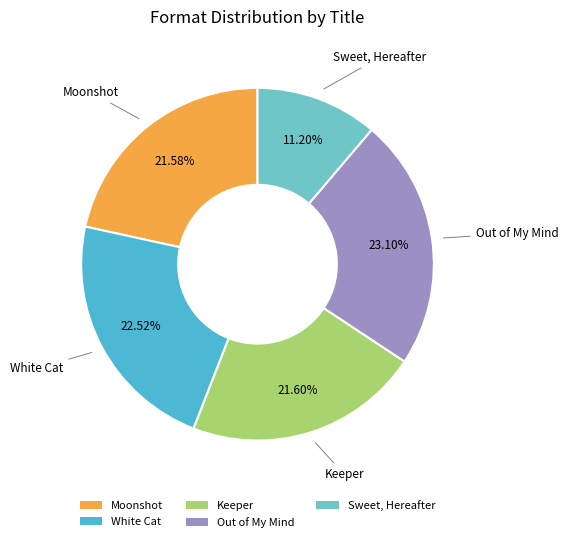

To the nearest percent, what is the difference between the largest and smallest slice percentages?

12%